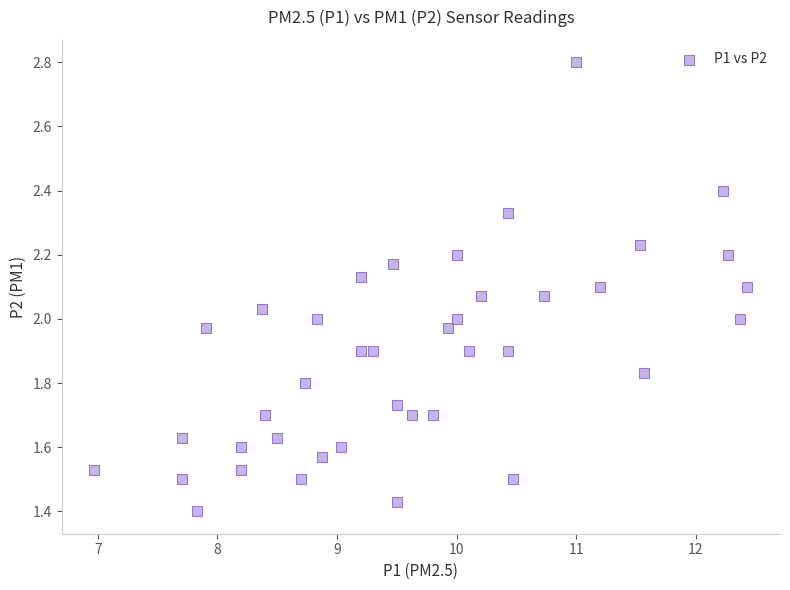

What is the range of X values (max minus min)?

5.5